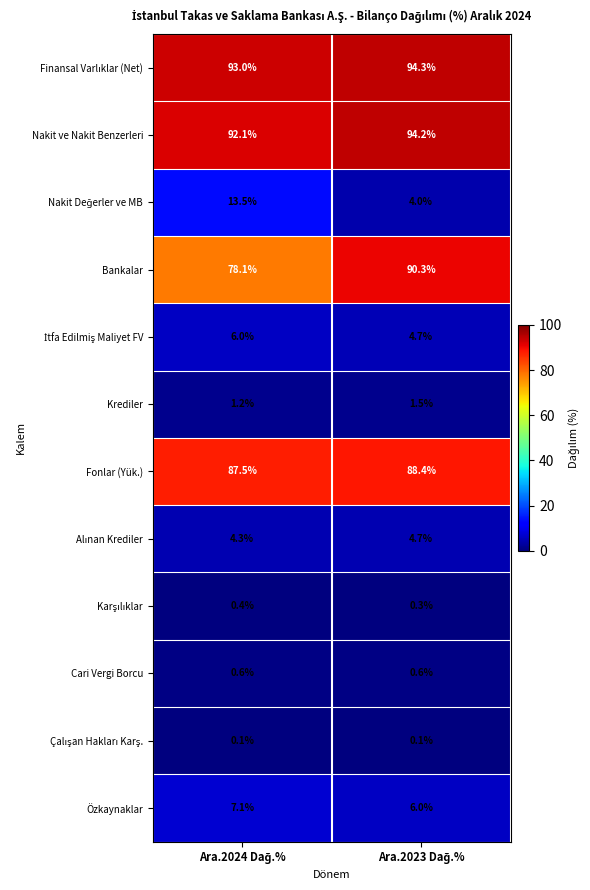

Which series has the largest range (max minus min)?

Bankalar